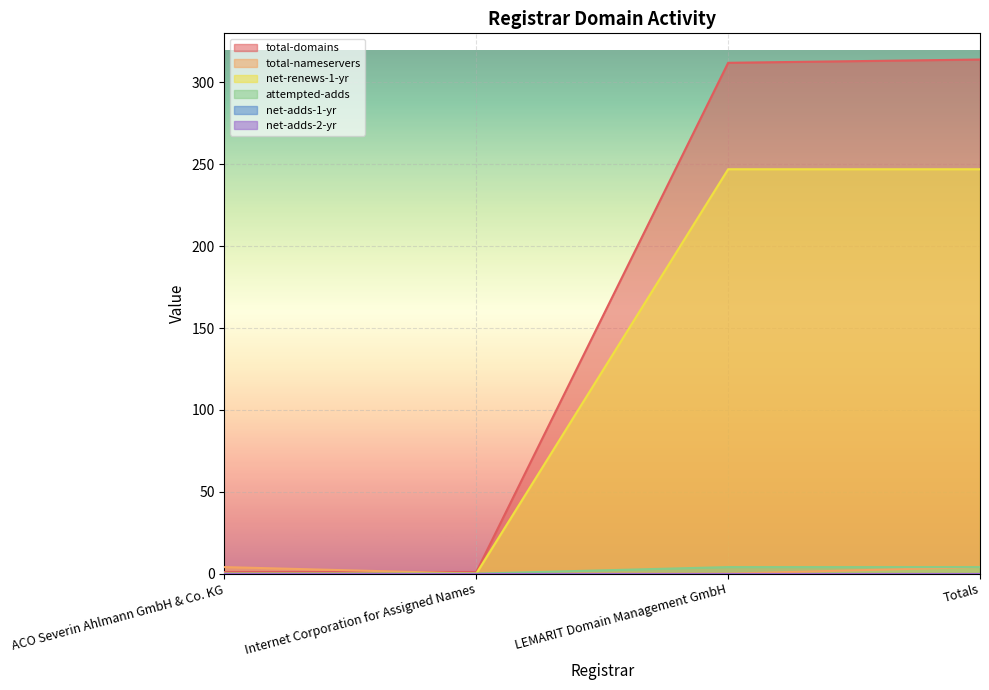

How many lines are shown in the chart?

6